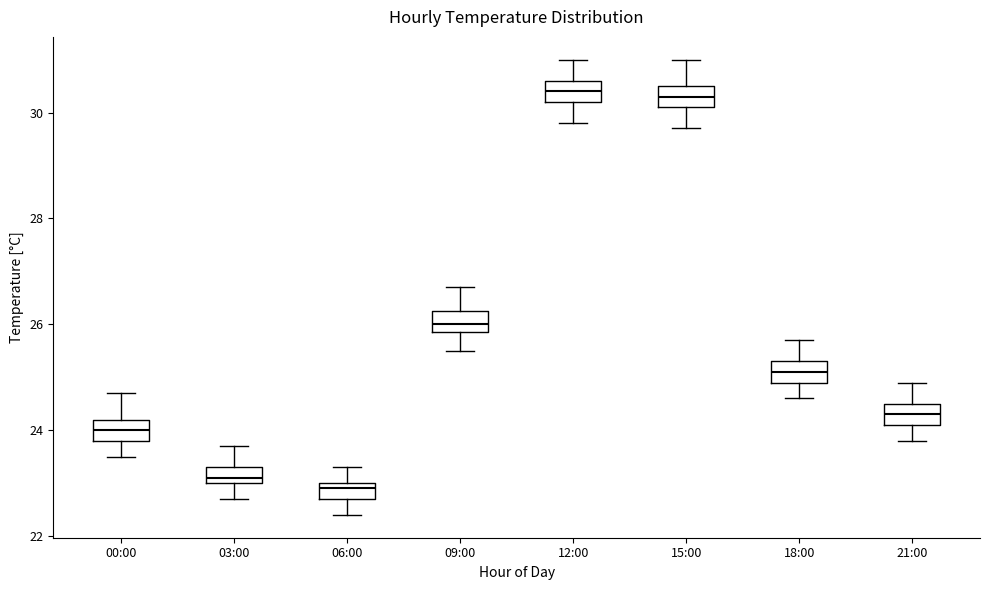

Reading left to right, read every box against the y-axis: the position of its median line, the range the box covers, and the ends of its whiskers. The values are not printed on the chart, so give them approximately, as read against the axis.

00:00: median 24.0, box 23.8 to 24.2, whiskers 23.6 to 24.8
03:00: median 23.2, box 23.0 to 23.4, whiskers 22.8 to 23.8
06:00: median 23.0 (just below the box's upper edge), box 22.8 to 23.0, whiskers 22.4 to 23.4
09:00: median 26.0, box 25.8 to 26.2, whiskers 25.6 to 26.8
12:00: median 30.4, box 30.2 to 30.6, whiskers 29.8 to 31.0
15:00: median 30.4, box 30.2 to 30.6, whiskers 29.8 to 31.0
18:00: median 25.2, box 25.0 to 25.4, whiskers 24.6 to 25.8
21:00: median 24.4, box 24.2 to 24.6, whiskers 23.8 to 25.0